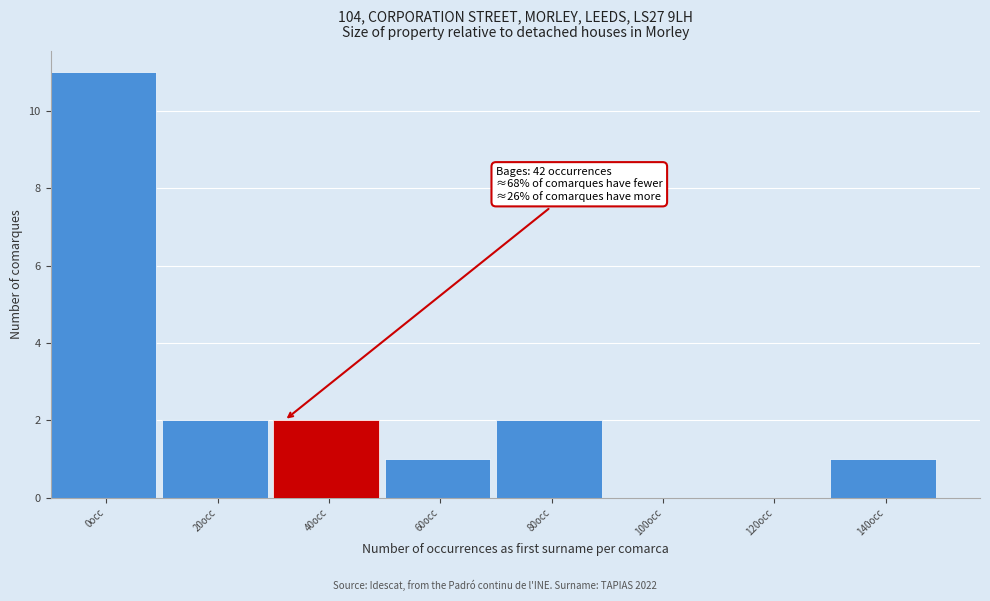

Reading left to right, list all the values displayed in this chart.

0occ=11	20occ=2	40occ=2	60occ=1	80occ=2	100occ=0	120occ=0	140occ=1